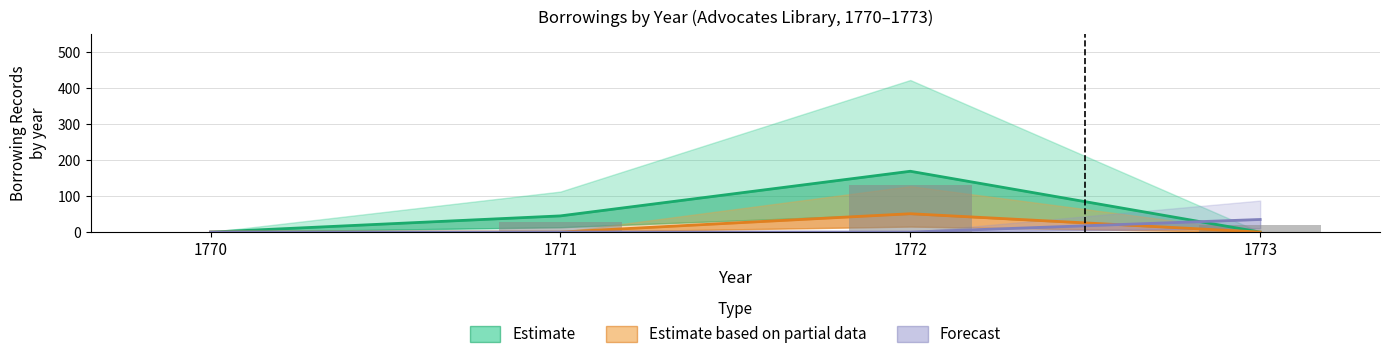

How many series are shown in this chart?

3